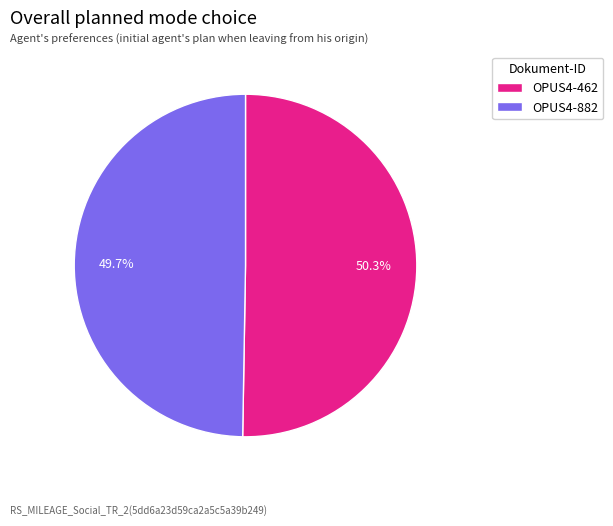

To the nearest percent, what percentage of the pie is OPUS4-462?

50%